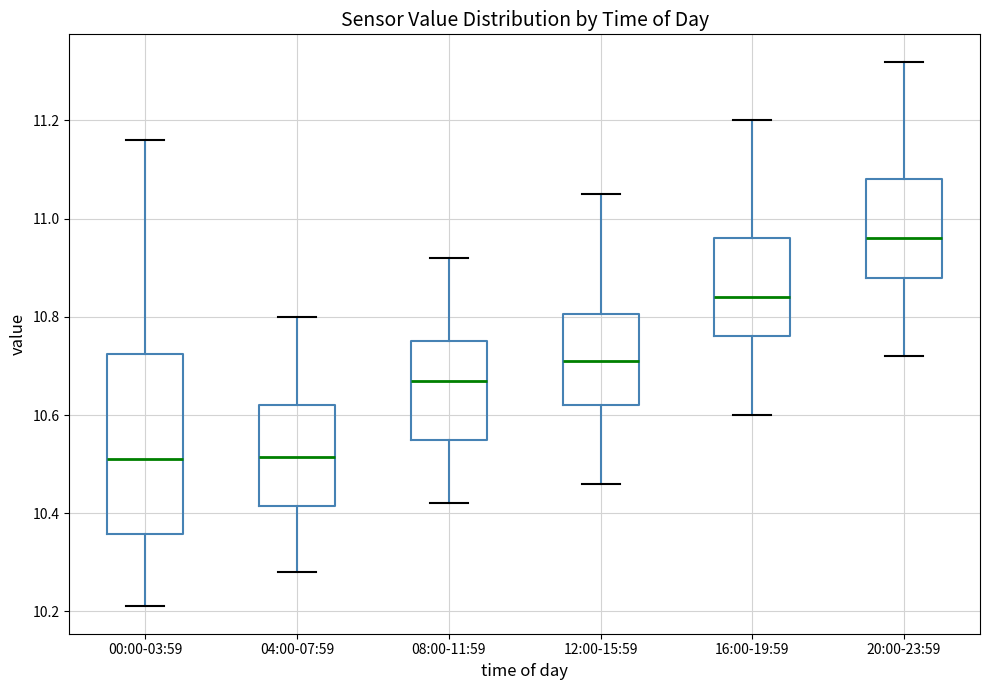

Reading left to right, transcribe this box plot: for each box, give where its median line is, the range the box spans, and where its two whiskers end, as read against the y-axis. The values are not printed on the chart, so give them approximately, as read against the axis.

00:00-03:59: median 10.52, box 10.36 to 10.72, whiskers 10.22 to 11.16
04:00-07:59: median 10.52, box 10.42 to 10.62, whiskers 10.28 to 10.80
08:00-11:59: median 10.68, box 10.56 to 10.76, whiskers 10.42 to 10.92
12:00-15:59: median 10.72, box 10.62 to 10.80, whiskers 10.46 to 11.06
16:00-19:59: median 10.84, box 10.76 to 10.96, whiskers 10.60 to 11.20
20:00-23:59: median 10.96, box 10.88 to 11.08, whiskers 10.72 to 11.32